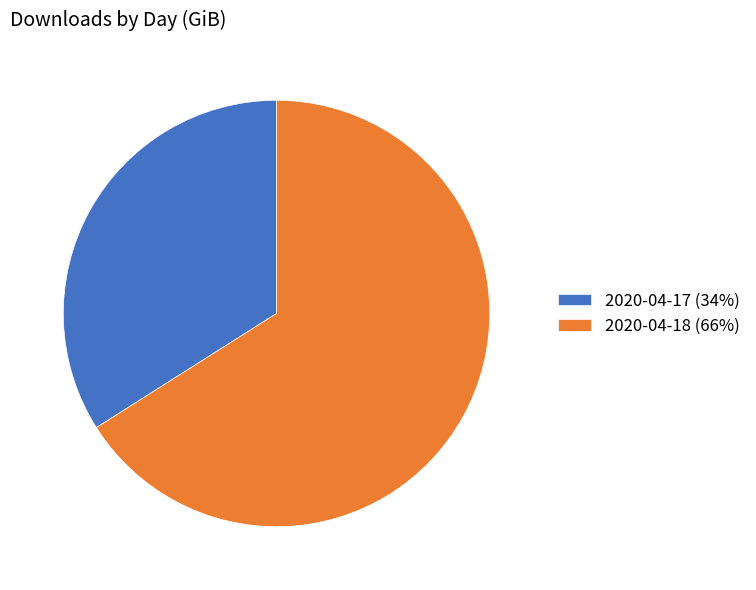

Rank the categories by value from highest to lowest.

2020-04-18, 2020-04-17